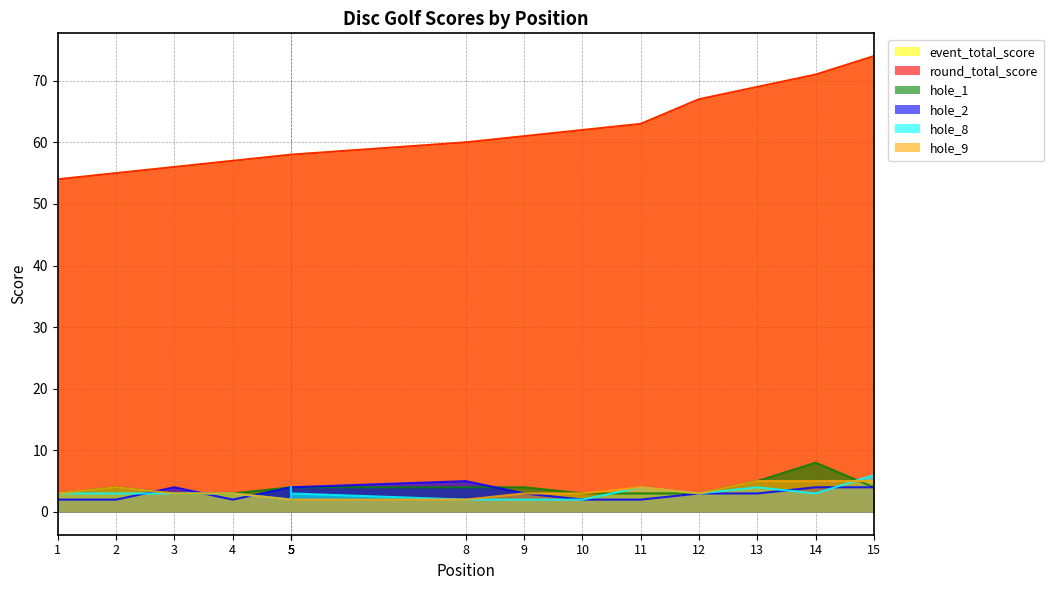

At 2, list the series in order from largest to smallest.

event_total_score, round_total_score, hole_1, hole_9, hole_8, hole_2